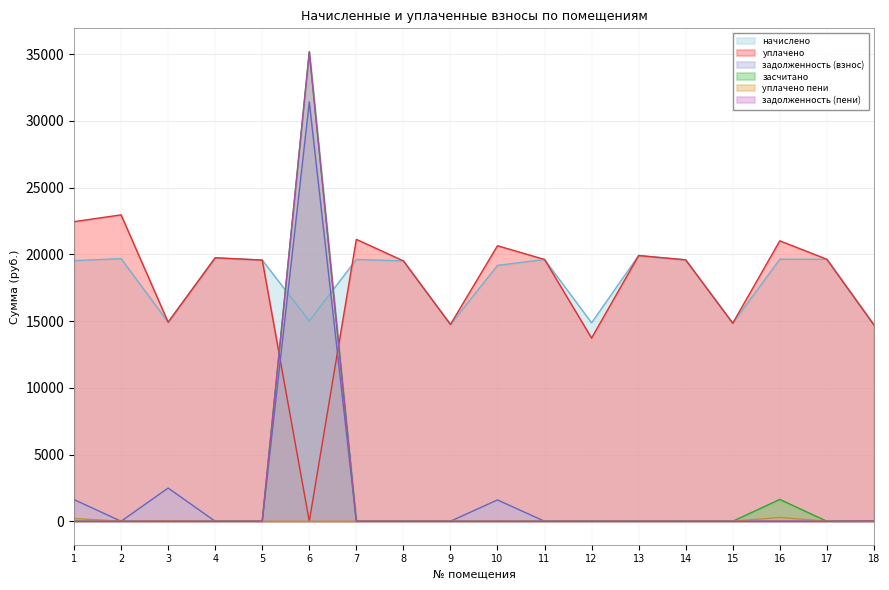

At which label is задолженность (взнос) closest to 15710?

3